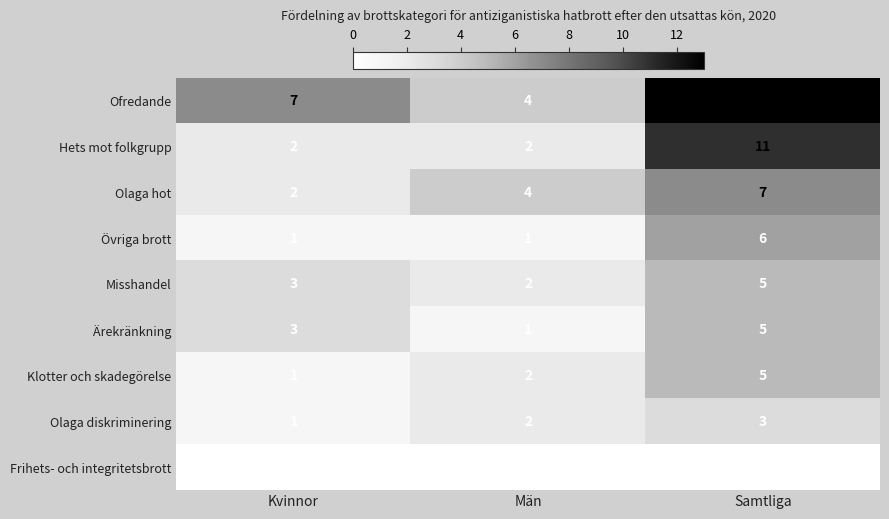

Reading left to right, what are all the values shown in this chart?

Ofredande: Kvinnor=7	Män=4	Samtliga=13
Hets mot folkgrupp: Kvinnor=2	Män=2	Samtliga=11
Olaga hot: Kvinnor=2	Män=4	Samtliga=7
Övriga brott: Kvinnor=1	Män=1	Samtliga=6
Misshandel: Kvinnor=3	Män=2	Samtliga=5
Ärekränkning: Kvinnor=3	Män=1	Samtliga=5
Klotter och skadegörelse: Kvinnor=1	Män=2	Samtliga=5
Olaga diskriminering: Kvinnor=1	Män=2	Samtliga=3
Frihets- och integritetsbrott: Kvinnor=0	Män=0	Samtliga=0